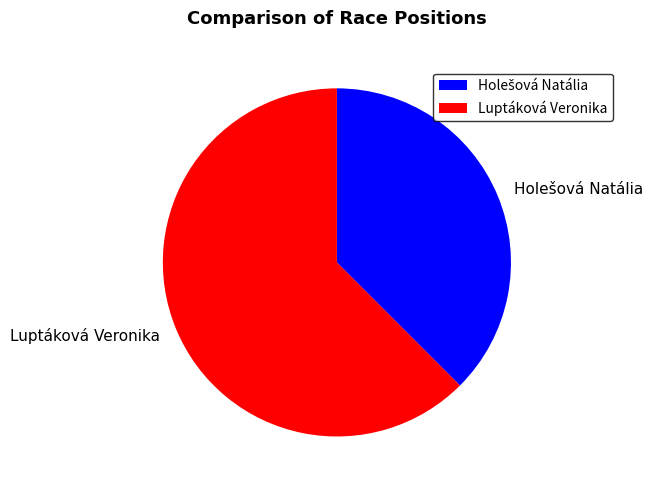

Which slice is the largest?

Luptáková Veronika